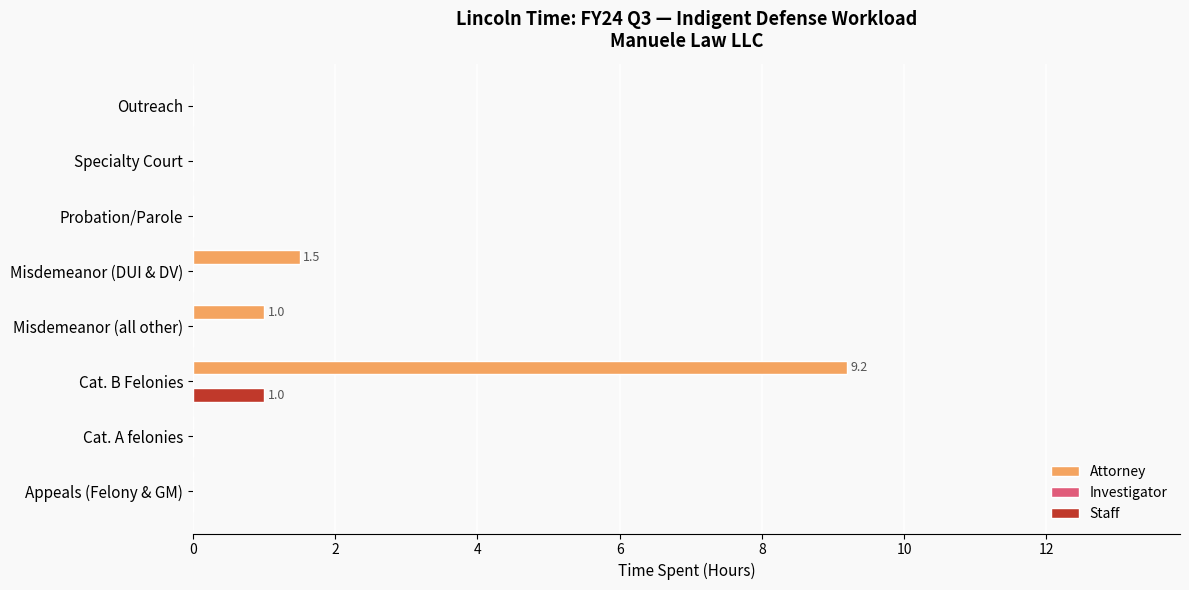

What is the highest value of the Staff series?

1.0